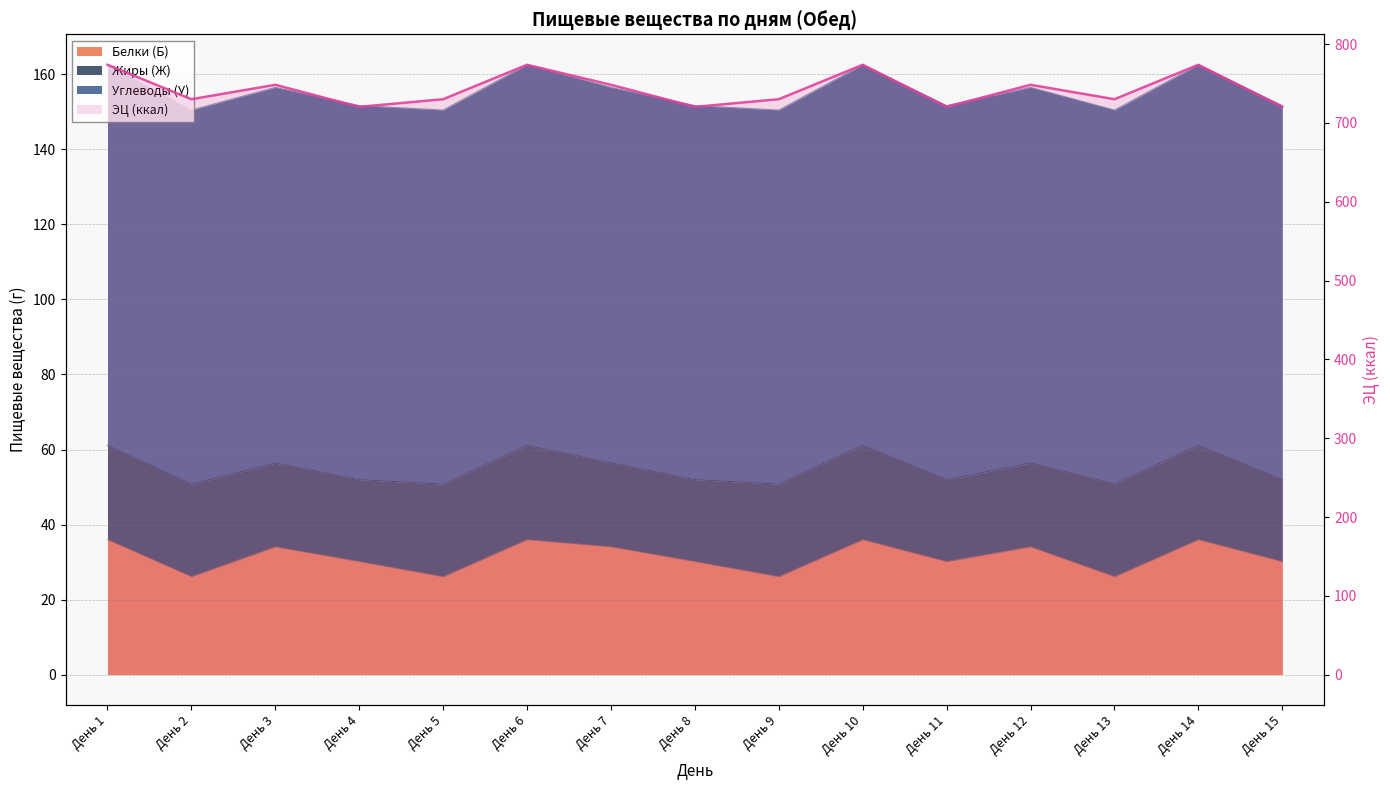

Does the chart have visible grid lines?

Yes